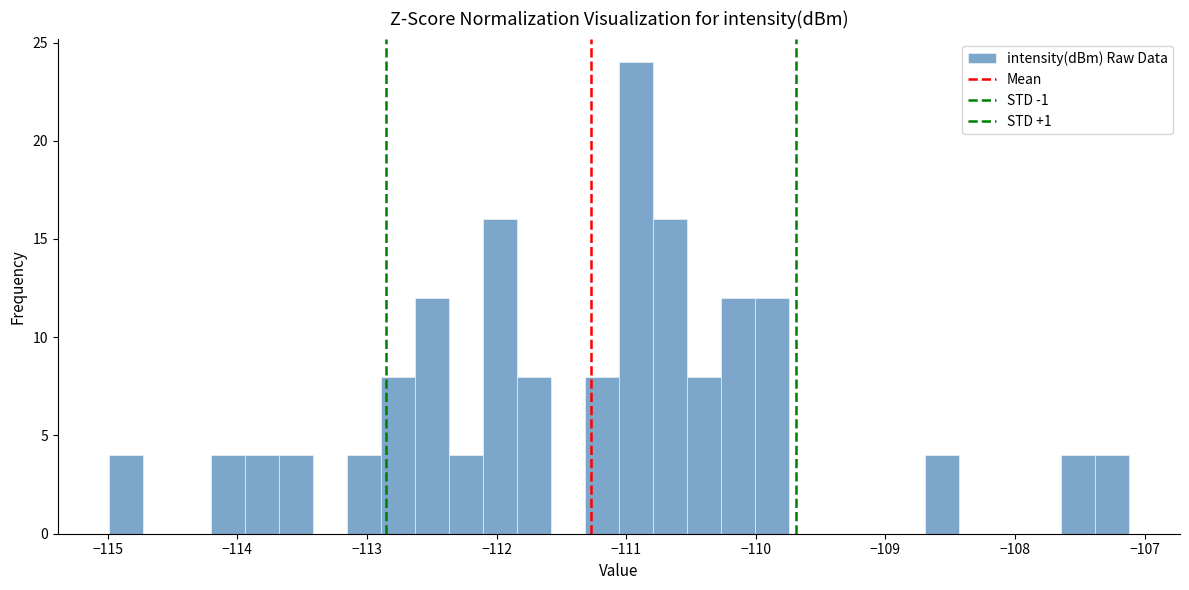

Around what value on the x-axis is the tallest bar? Give the approximate position of its centre, as read against the axis.

-110.9